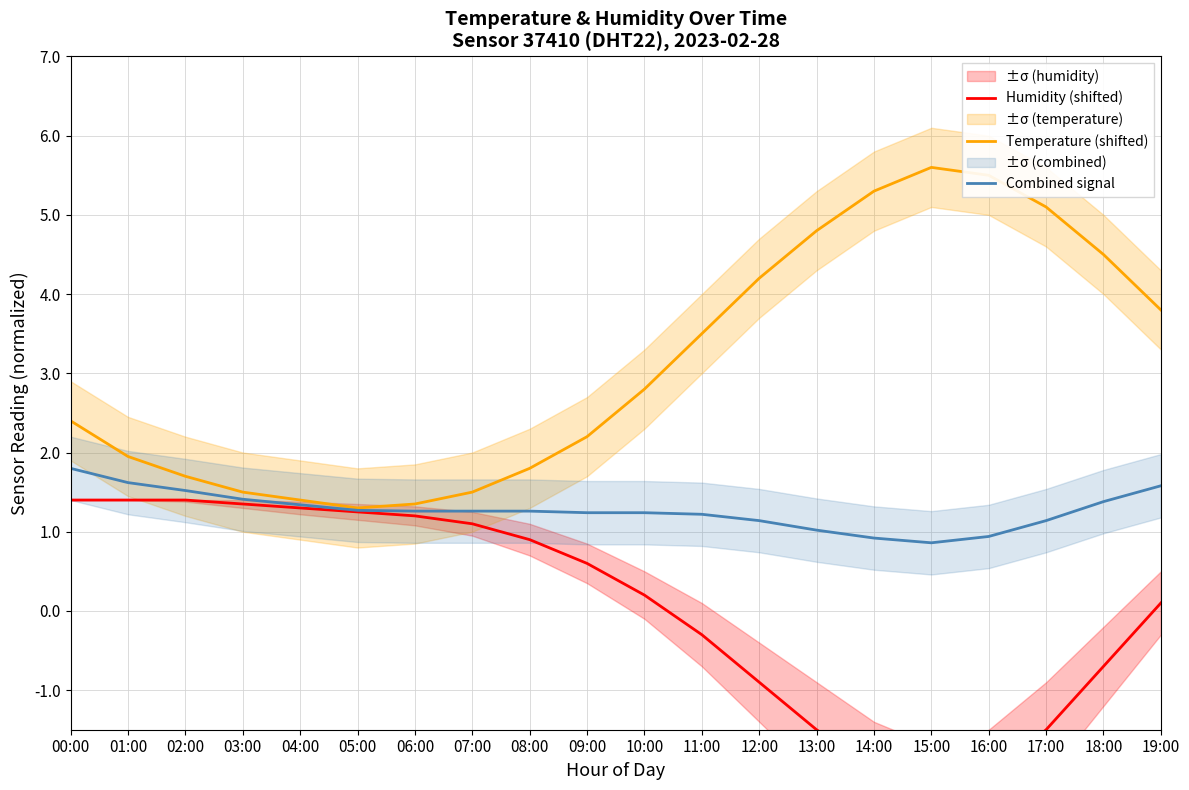

Is it true that Humidity (shifted) equals 0.7 at 03:00?

False